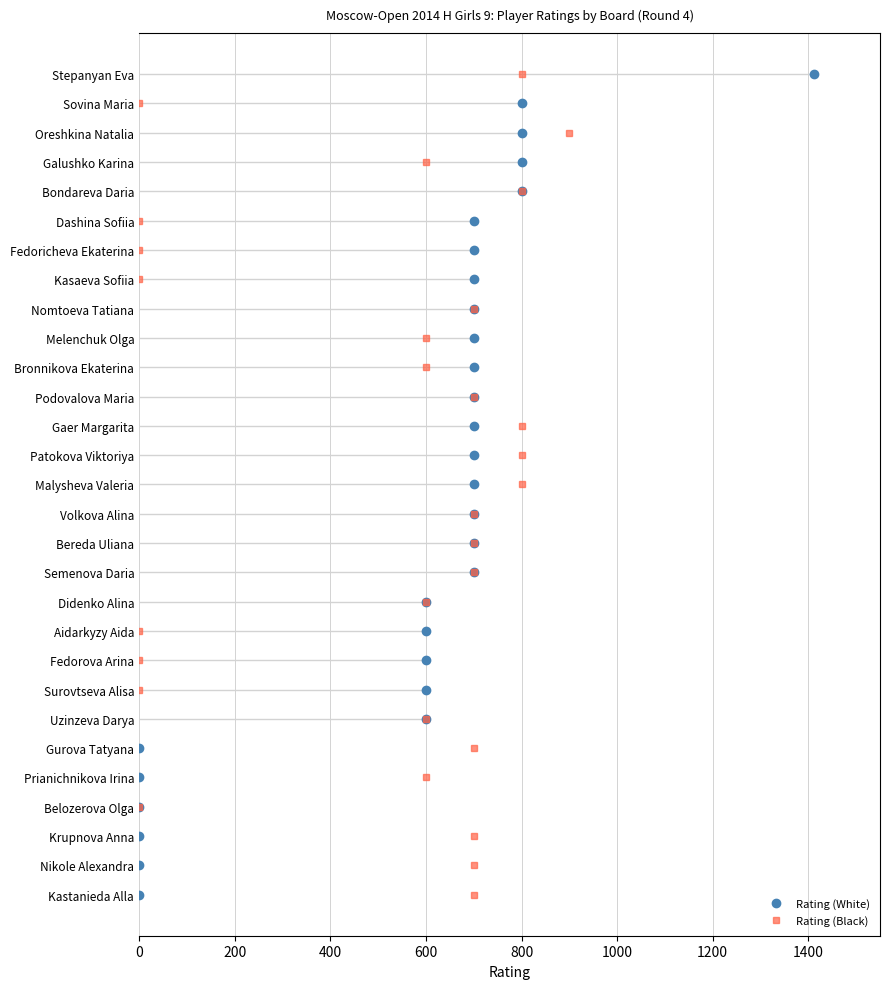

How many lines are shown in the chart?

2